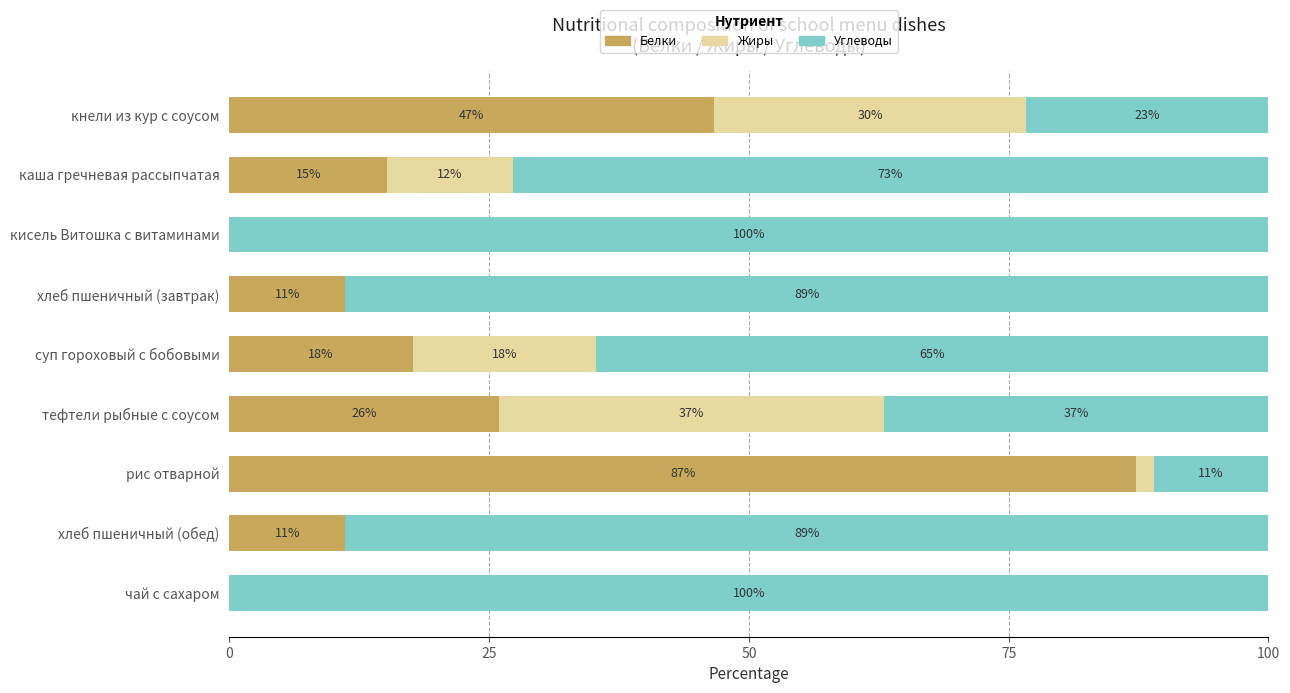

What is the maximum value for Белки?

87.3